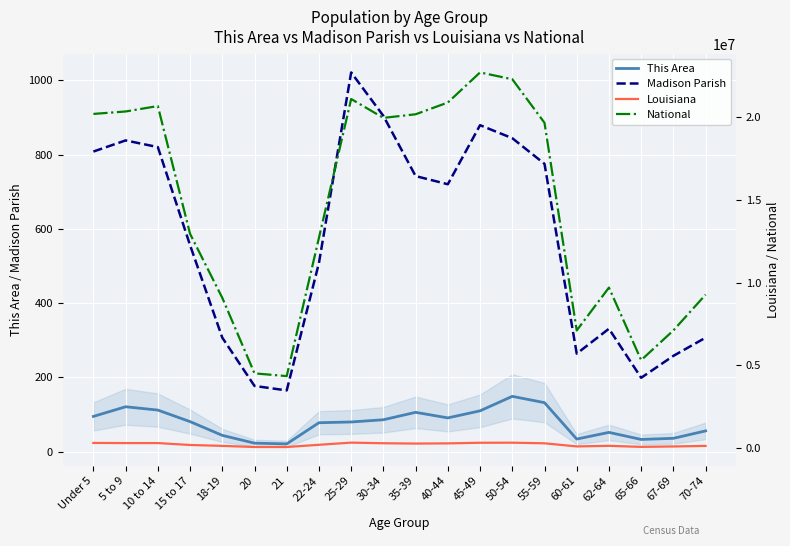

The value of Louisiana at 20 is 109588. True or false?

False